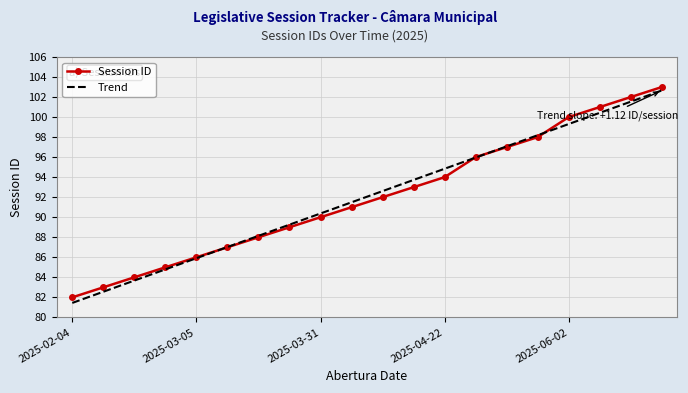

What is the greatest value displayed?

103.0